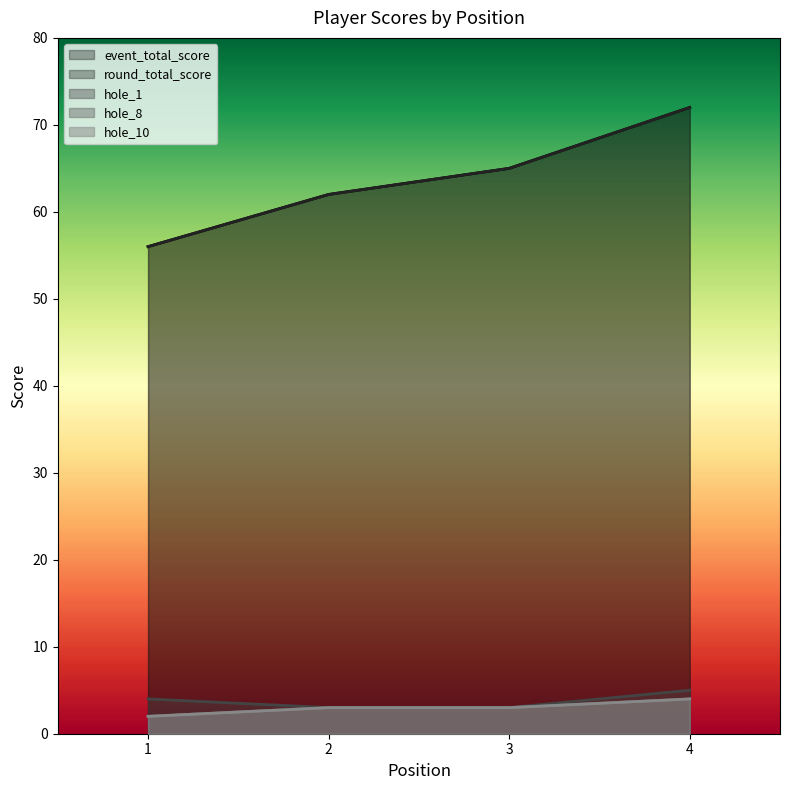

The event_total_score series shows 99 at 2. True or false?

False